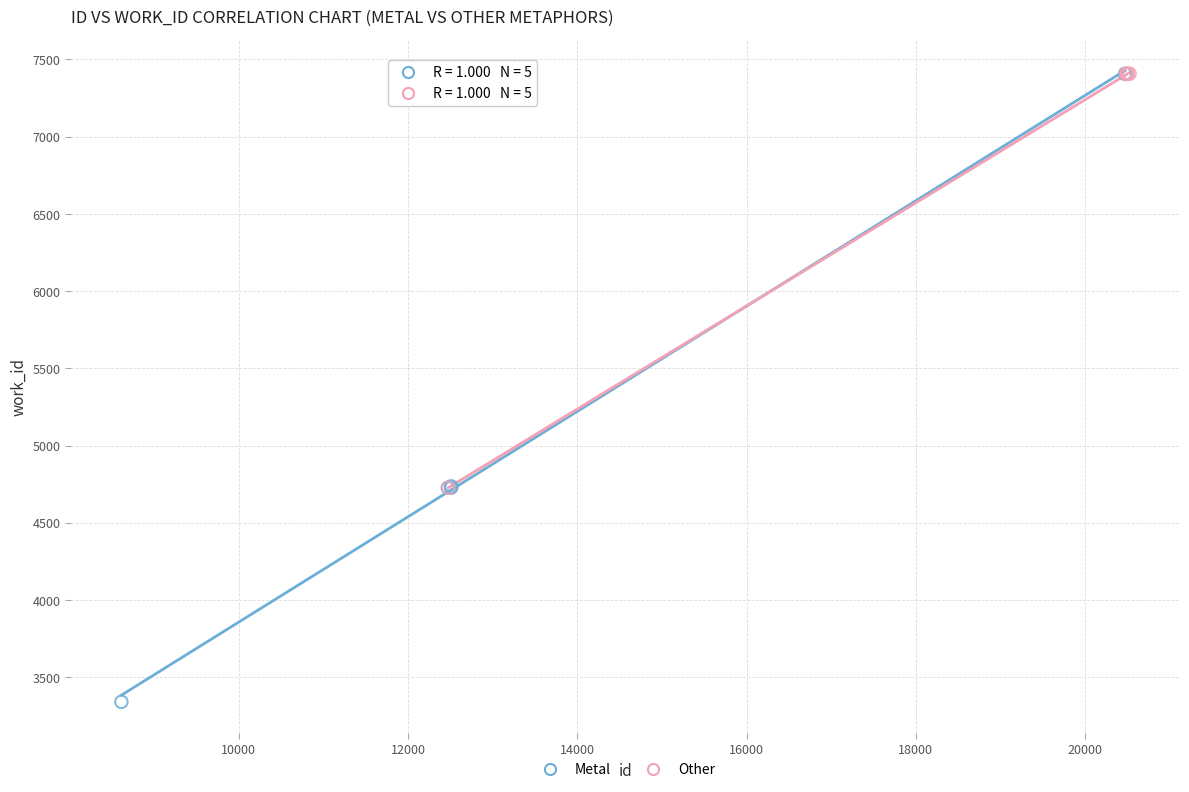

Which series reaches the minimum Y coordinate?

Metal